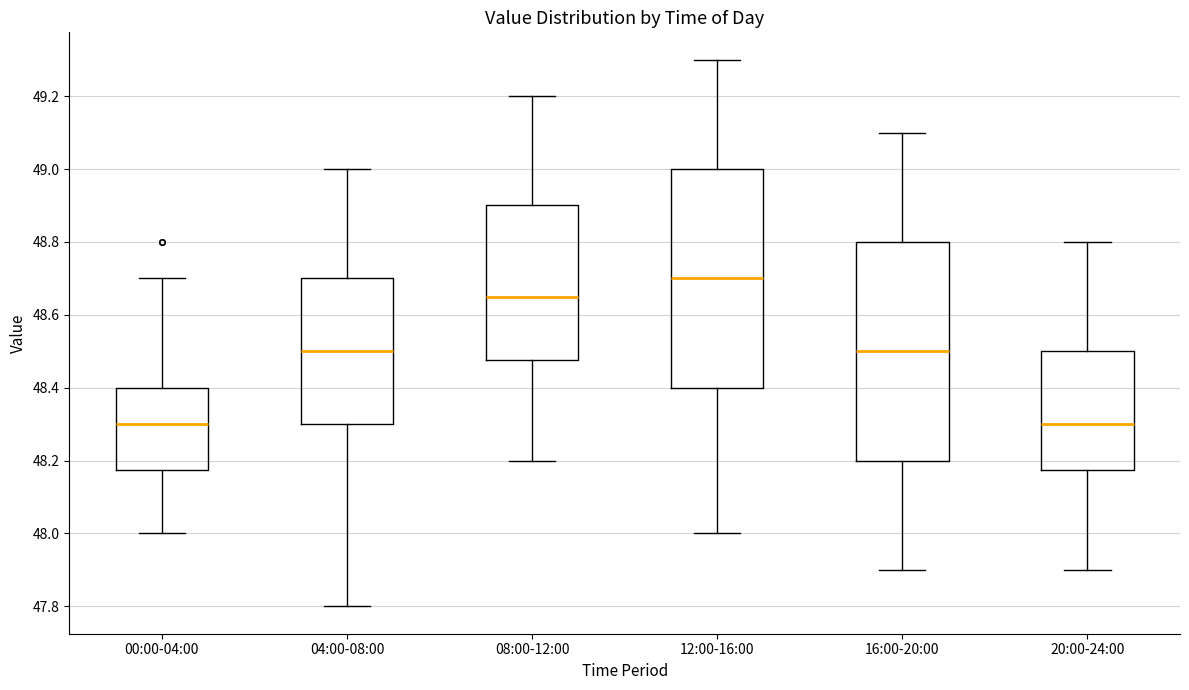

Reading left to right, read every box against the y-axis: the position of its median line, the range the box covers, and the ends of its whiskers. The values are not printed on the chart, so give them approximately, as read against the axis.

00:00-04:00: median 48.30, box 48.18 to 48.40, whiskers 48.00 to 48.70
04:00-08:00: median 48.50, box 48.30 to 48.70, whiskers 47.80 to 49.00
08:00-12:00: median 48.66, box 48.48 to 48.90, whiskers 48.20 to 49.20
12:00-16:00: median 48.70, box 48.40 to 49.00, whiskers 48.00 to 49.30
16:00-20:00: median 48.50, box 48.20 to 48.80, whiskers 47.90 to 49.10
20:00-24:00: median 48.30, box 48.18 to 48.50, whiskers 47.90 to 48.80